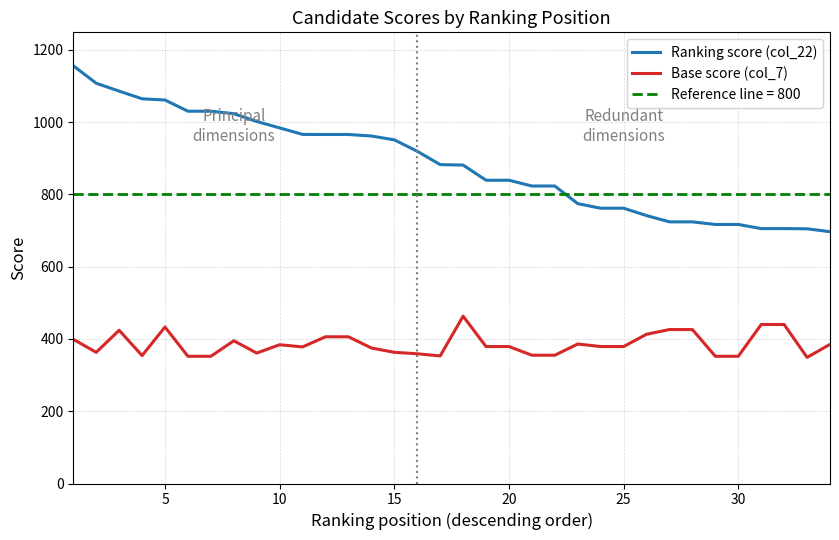

Reading left to right, what are all the values shown in this chart?

Ranking score (col_22): 1156.0	1107.6	1085.8	1064.6	1061.2	1030.2	1030.2	1023.4	1001.8	984.0	966.0	965.8	965.8	961.6	951.0	919.4	882.4	881.2	839.2	839.2	823.2	823.2	774.4	761.8	761.8	741.4	724.0	724.0	716.8	716.8	705.4	705.4	704.8	696.8
Base score (col_7): 399.0	363.0	424.0	354.0	433.0	352.0	352.0	395.0	361.0	384.0	378.0	406.0	406.0	375.0	363.0	359.0	353.0	463.0	379.0	379.0	355.0	355.0	386.0	379.0	379.0	413.0	426.0	426.0	352.0	352.0	440.0	440.0	349.0	385.0